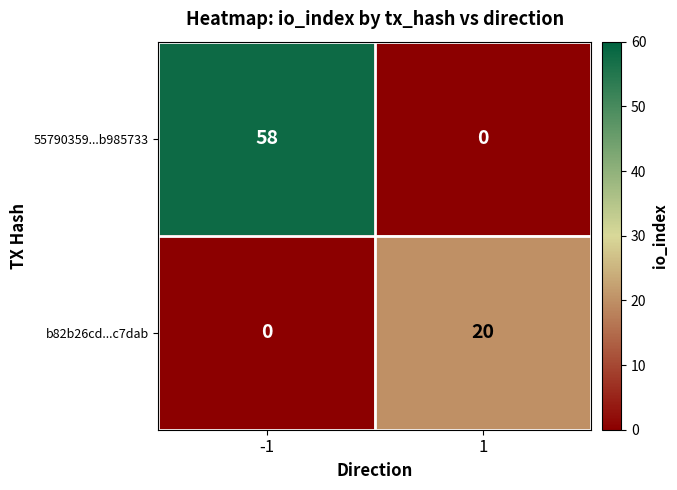

What is the total value across all series at 1?

20